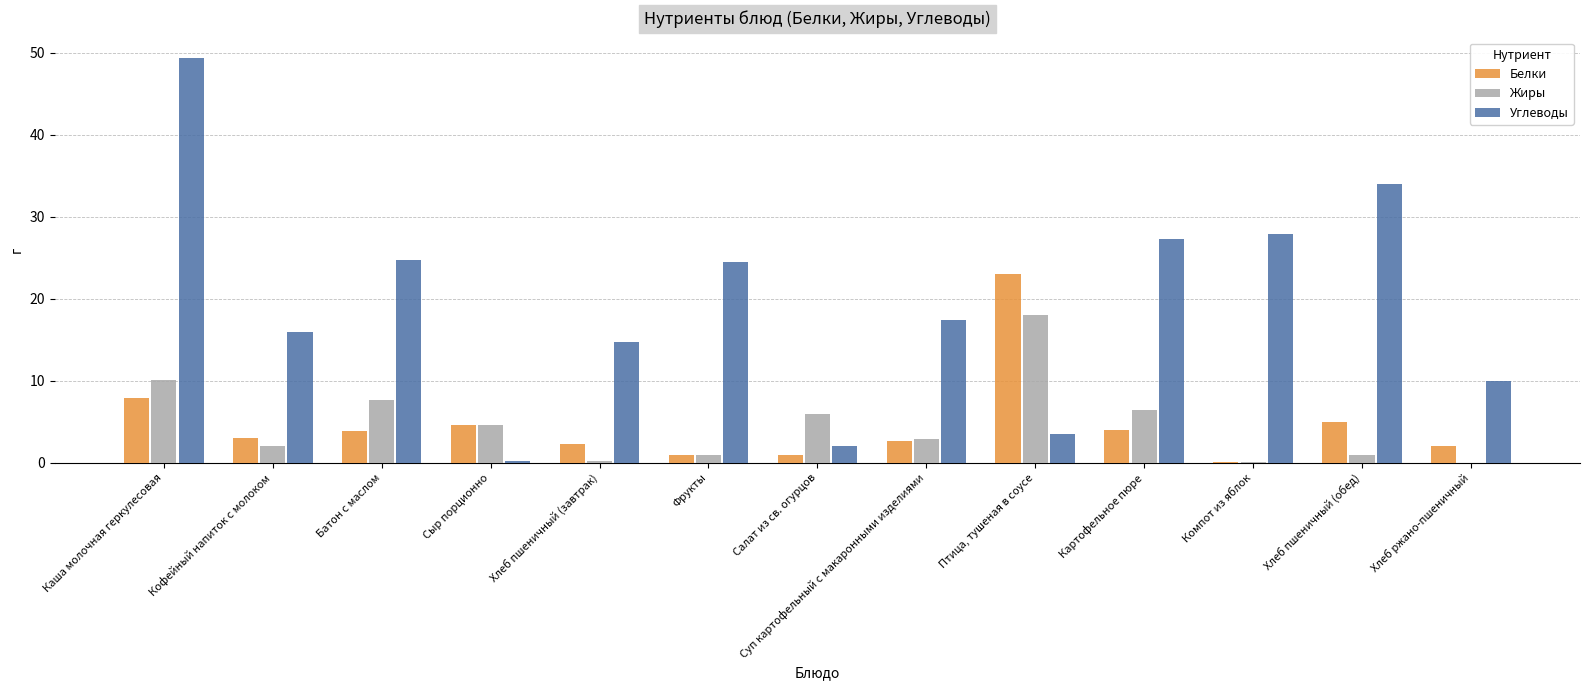

Which series changed the most between Салат из св. огурцов and Компот из яблок?

Углеводы